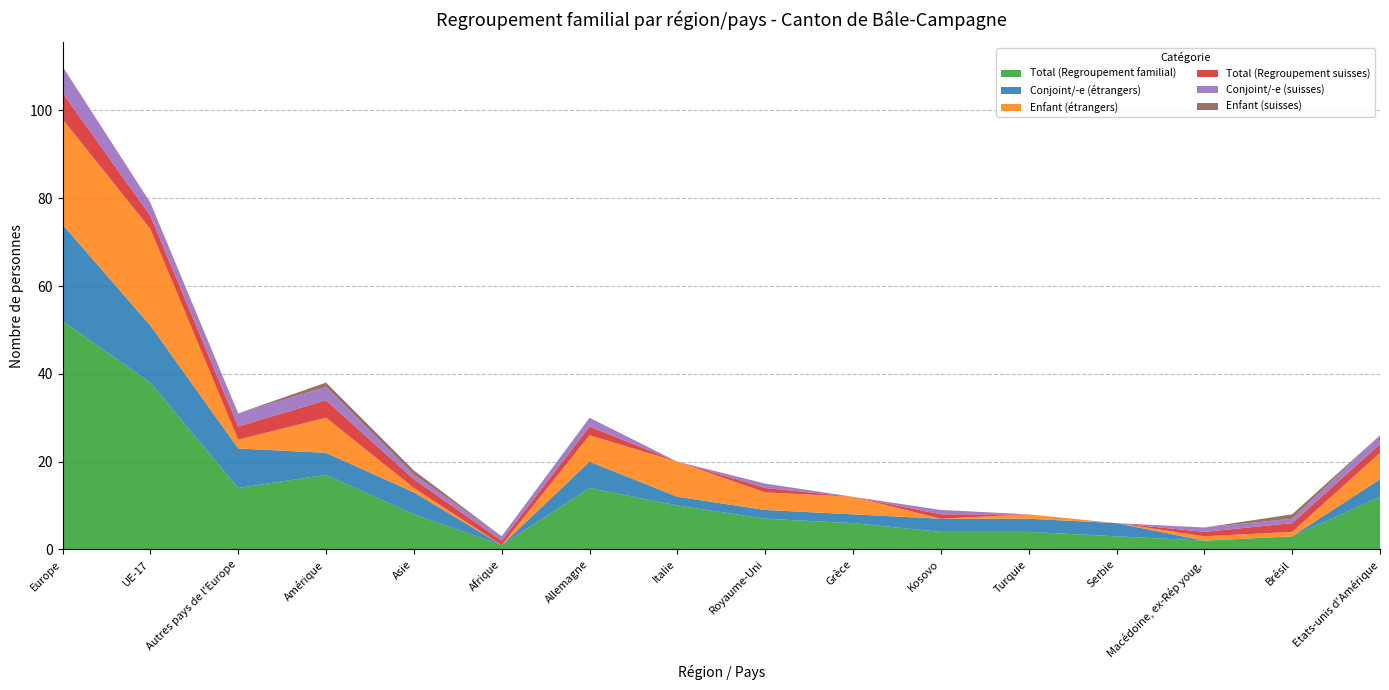

Reading left to right, list all the values displayed in this chart.

Total (Regroupement familial): 52	38	14	17	8	1	14	10	7	6	4	4	3	2	3	12
Conjoint/-e (étrangers): 22	13	9	5	5	0	6	2	2	2	3	3	3	0	0	4
Enfant (étrangers): 24	22	2	8	1	0	6	8	4	4	0	1	0	1	1	6
Total (Regroupement suisses): 6	3	3	4	2	1	2	0	1	0	1	0	0	1	2	2
Conjoint/-e (suisses): 6	3	3	3	1	1	2	0	1	0	1	0	0	1	1	2
Enfant (suisses): 0	0	0	1	1	0	0	0	0	0	0	0	0	0	1	0